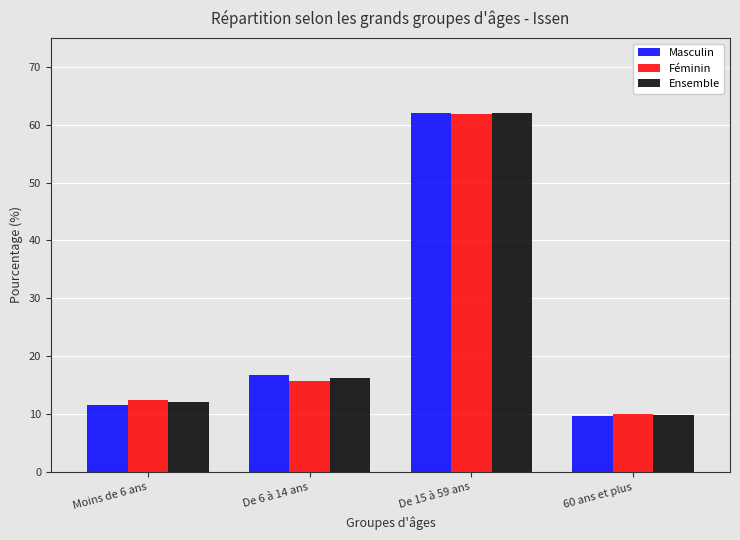

Are the bars horizontal?

No